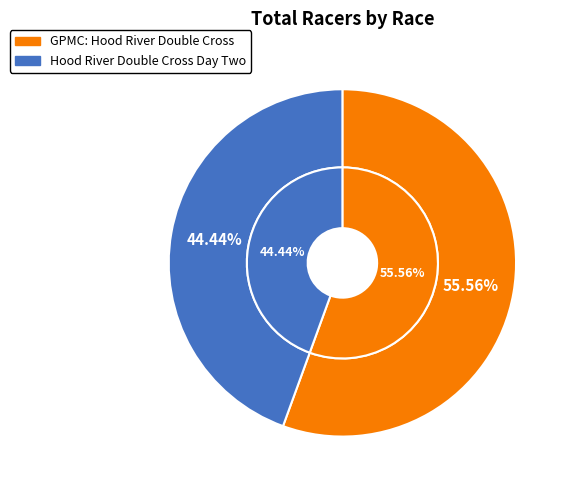

How many segments does this pie chart have?

2